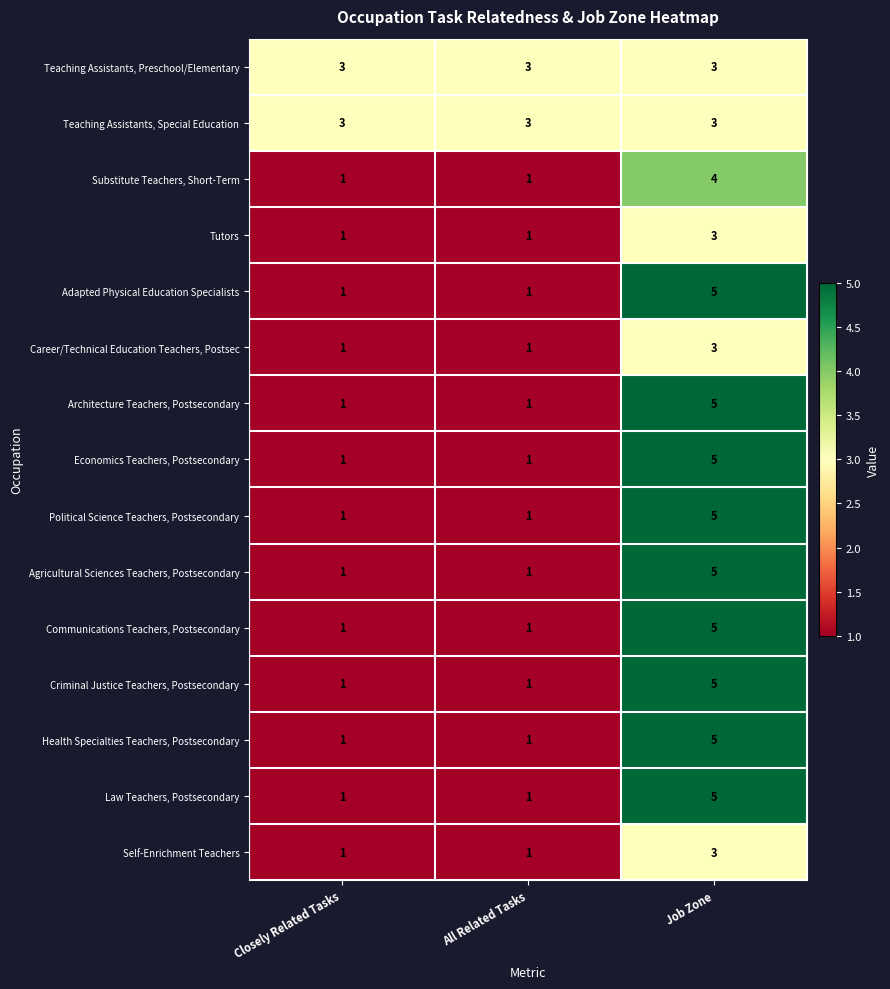

What is the difference between the maximum and minimum values in the Economics Teachers, Postsecondary series?

4